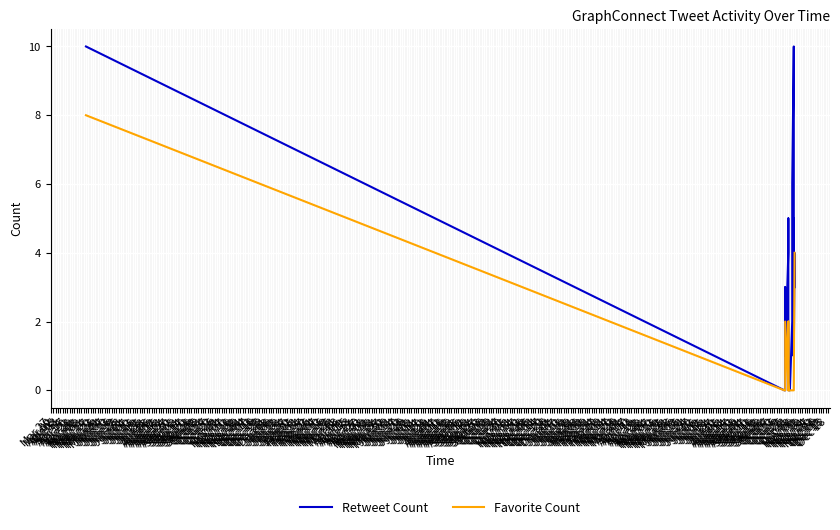

The value of Favorite Count at Jul 01 is 0. True or false?

True